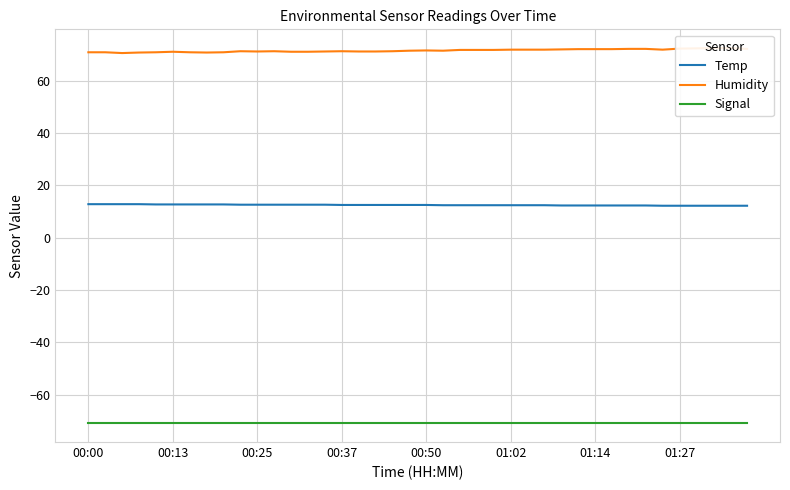

The Signal series shows -108.7 at 00:13. True or false?

False